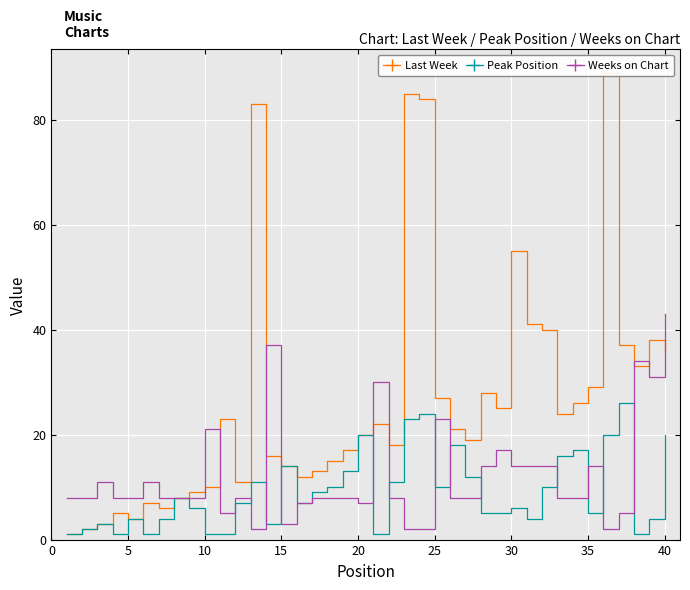

The value of Peak Position at 20 is 8. True or false?

False